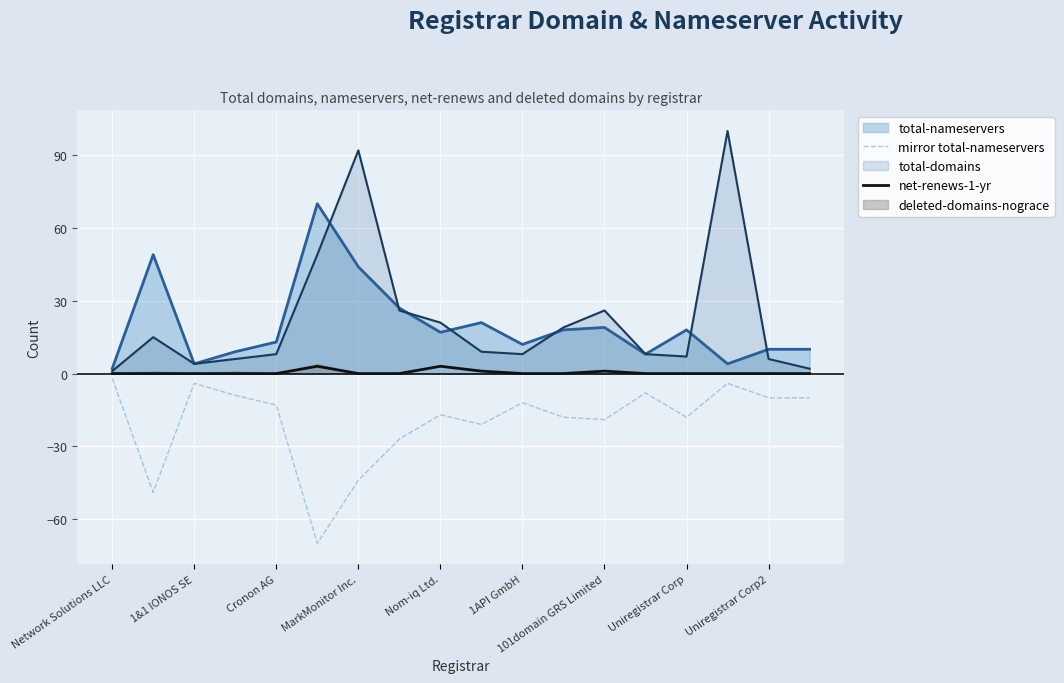

True or false: total-nameservers has a value of 19 at 101domain GRS Limited.

True